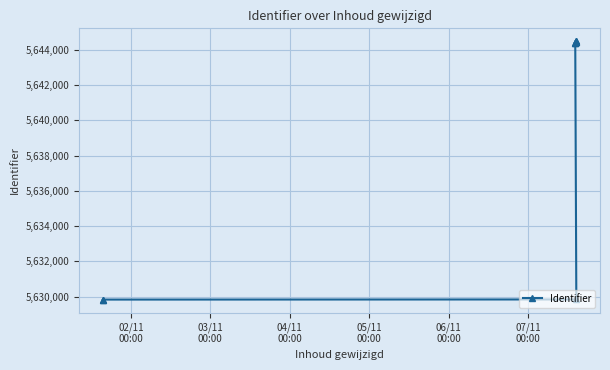

What is the value of the 2nd point from the left?

5629838